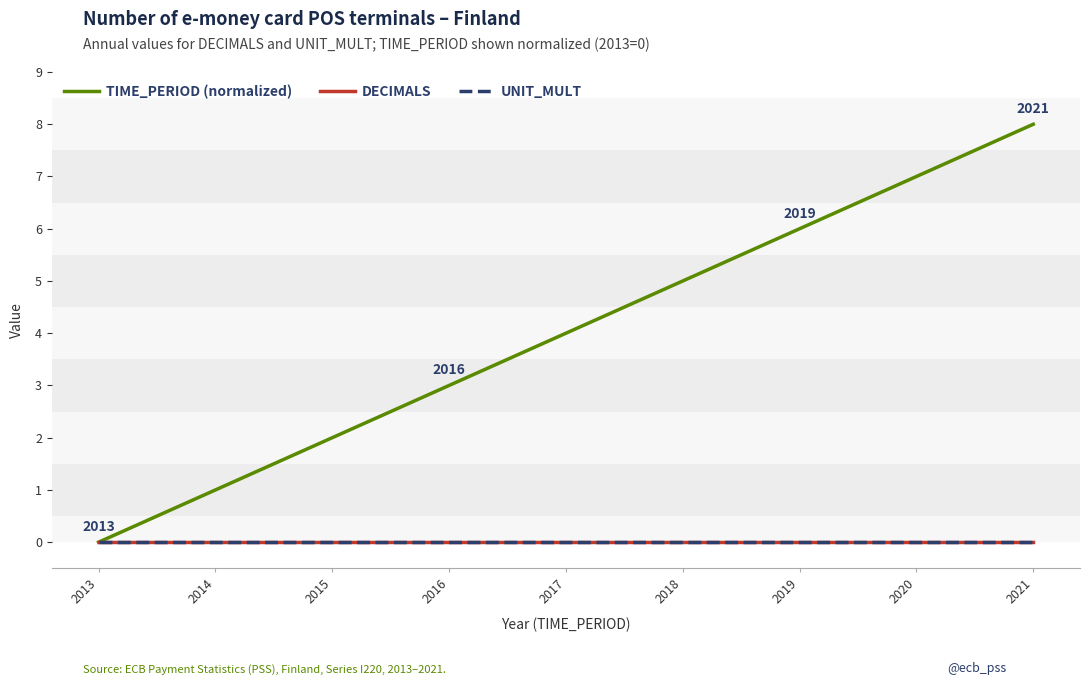

At how many categories does at least one series exceed 0?

8